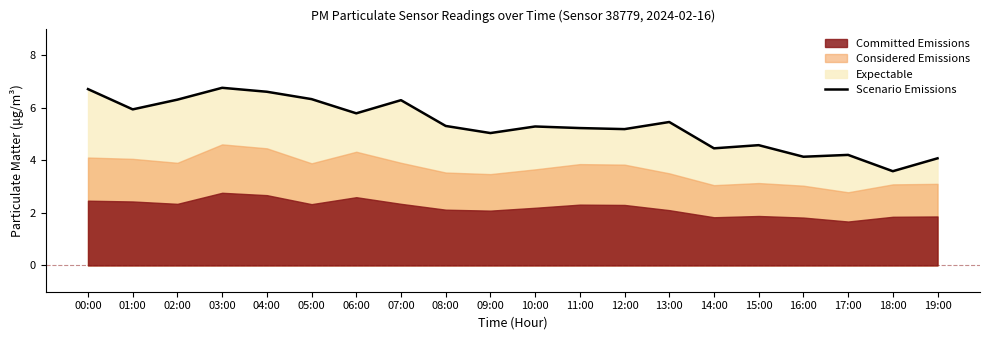

What is the label of the 17th point from the left?

16:00